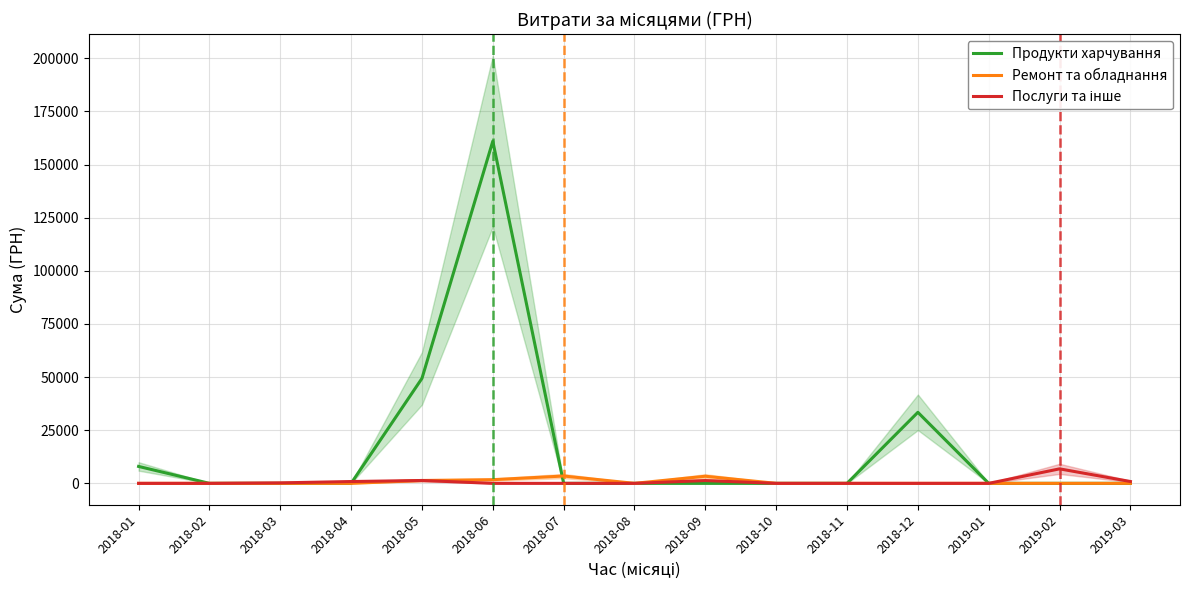

Where do Ремонт та обладнання and Продукти харчування first cross each other?

2018-06 and 2018-07